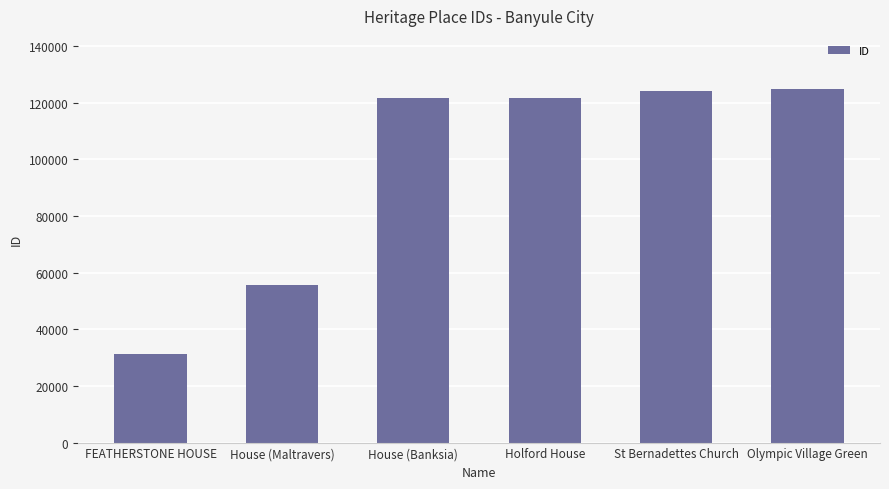

What is the approximate value at St Bernadettes Church, to the nearest 10?

124150